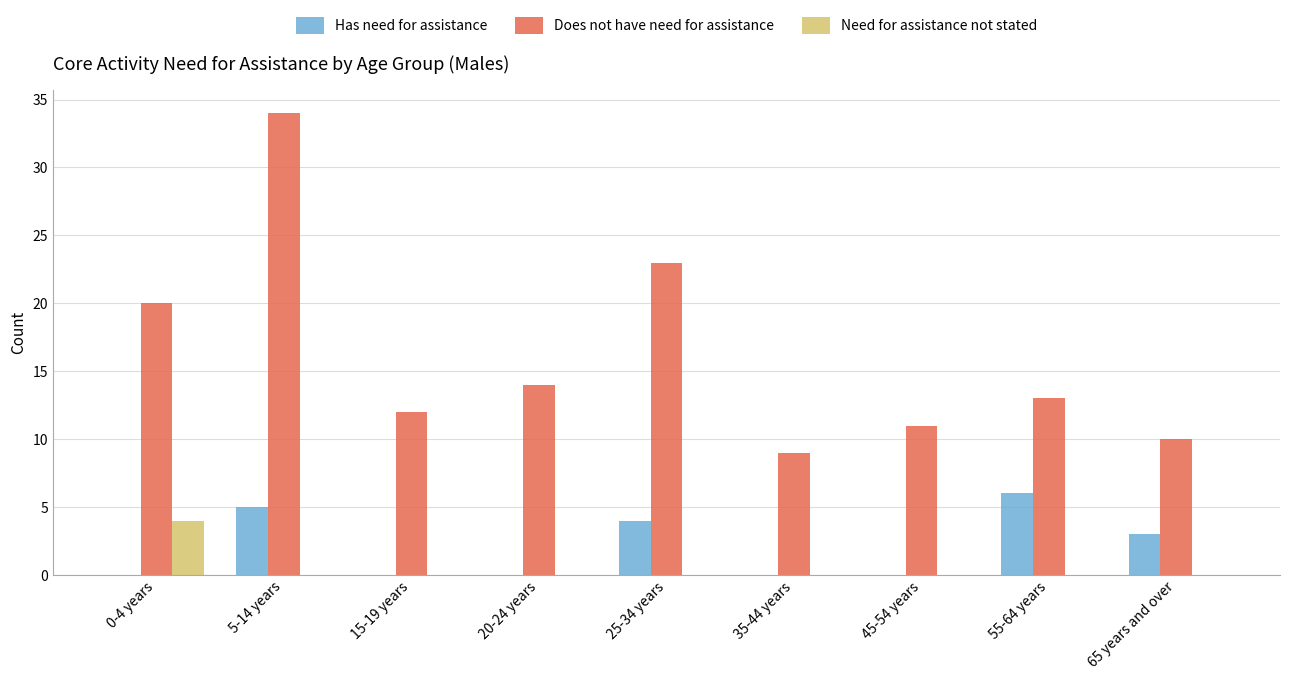

What is the sum of all Need for assistance not stated values?

4